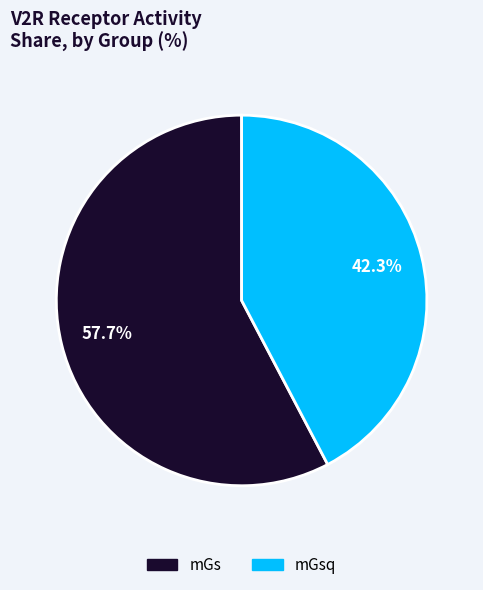

Is there any slice that represents more than half of the pie?

Yes